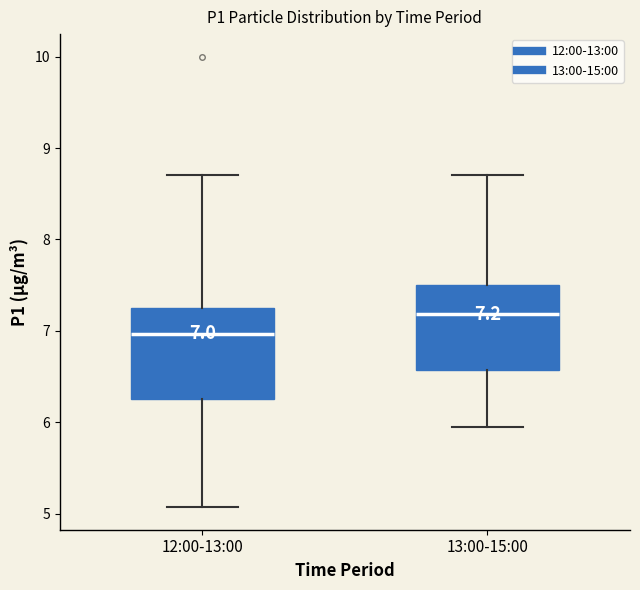

Which box has the highest median line?

13:00-15:00